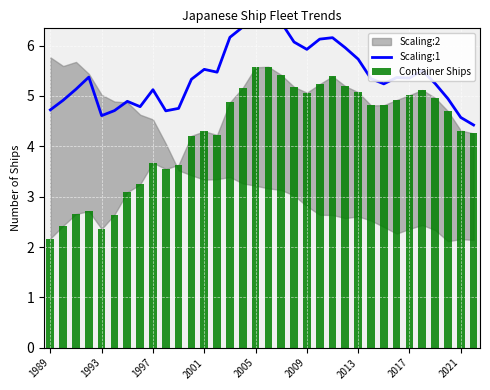

At how many categories does at least one series exceed 2?

34